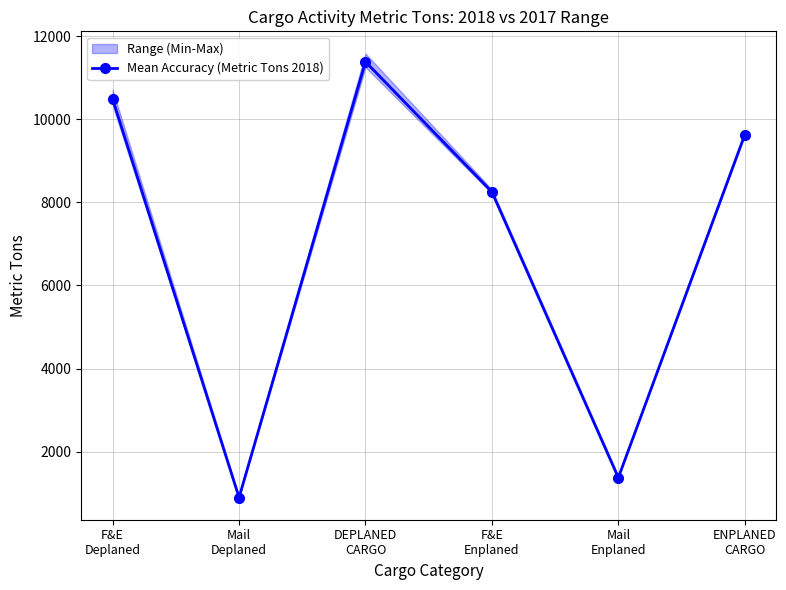

What is the maximum value shown in the chart?

11381.0